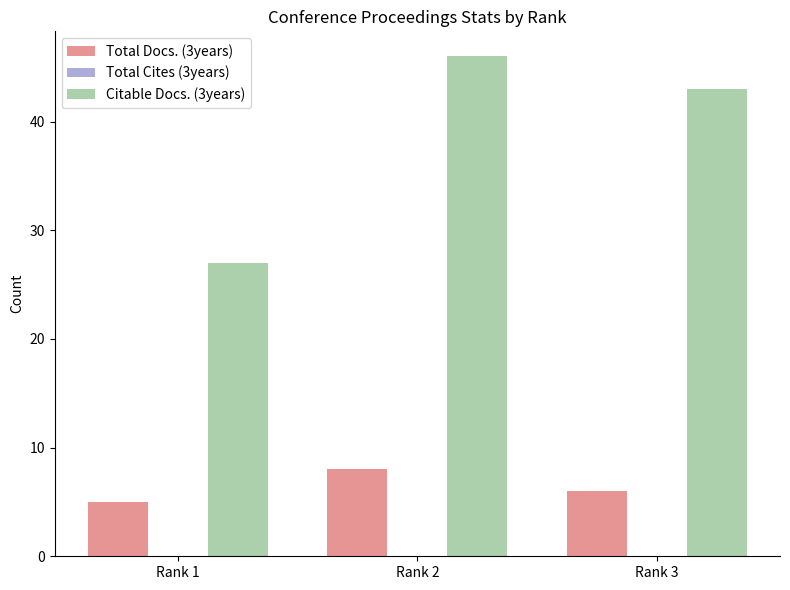

Is it true that Citable Docs. (3years) equals 27 at Rank 1?

True